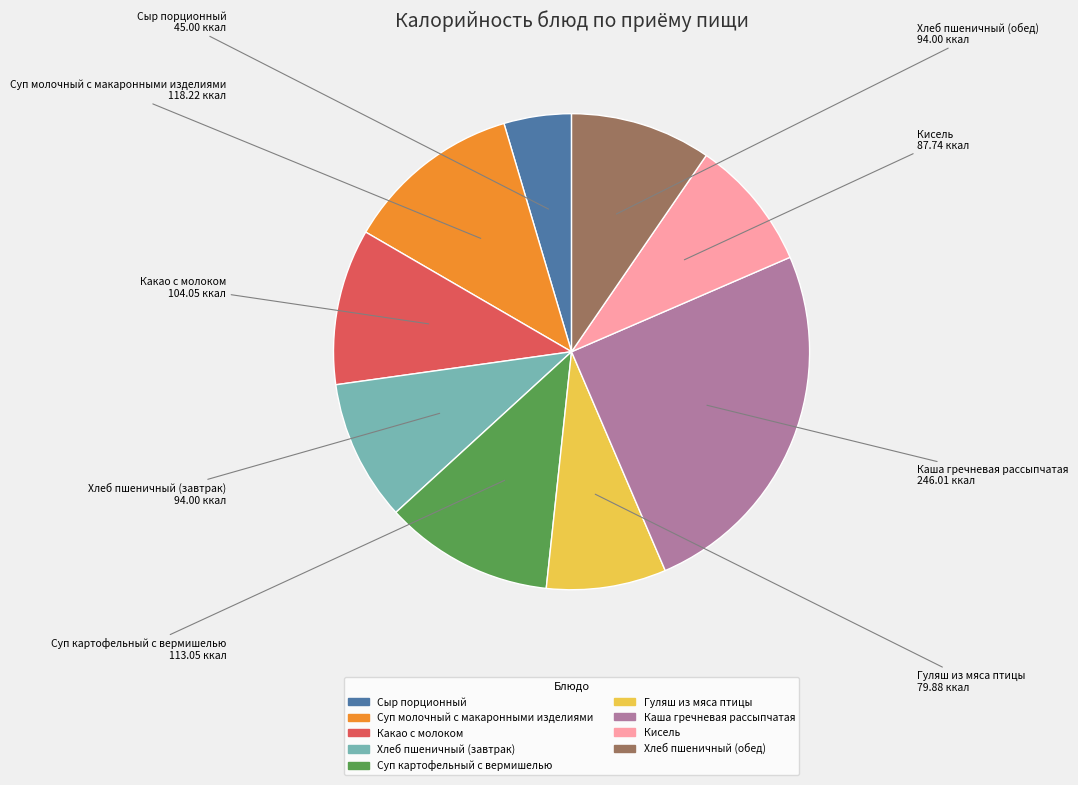

Does any single category account for the majority?

No